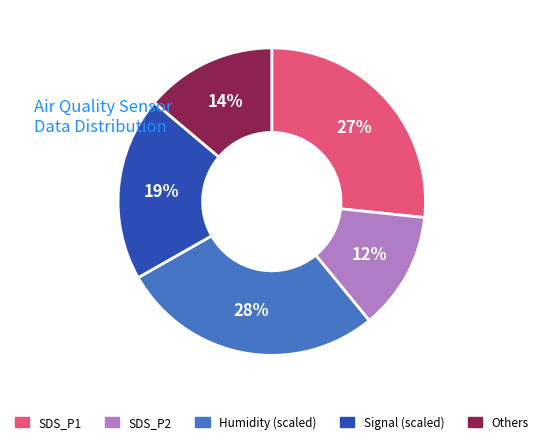

Is there any slice that represents more than half of the pie?

No